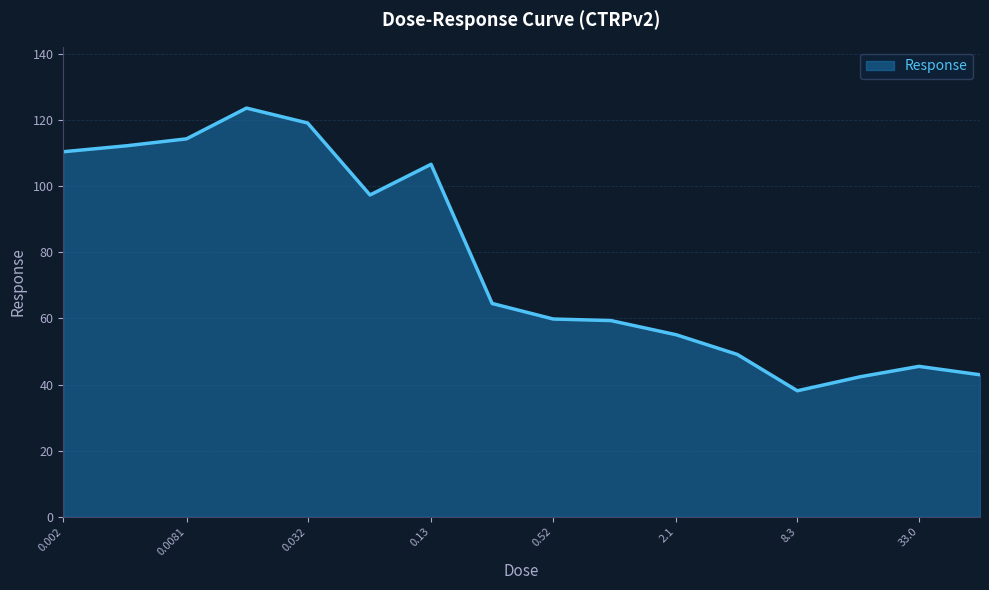

What is the greatest value displayed?

123.6